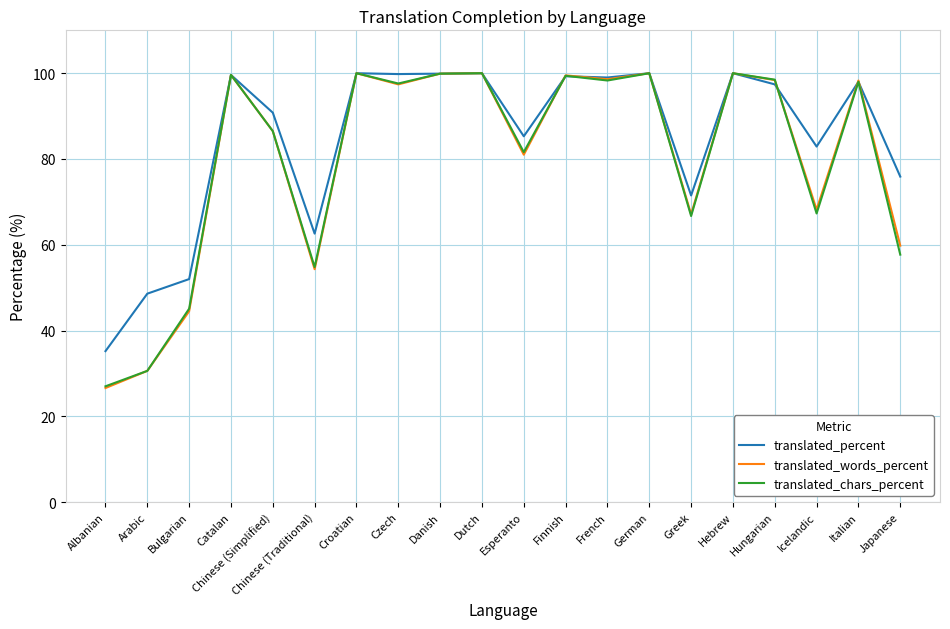

How many lines are shown in the chart?

3